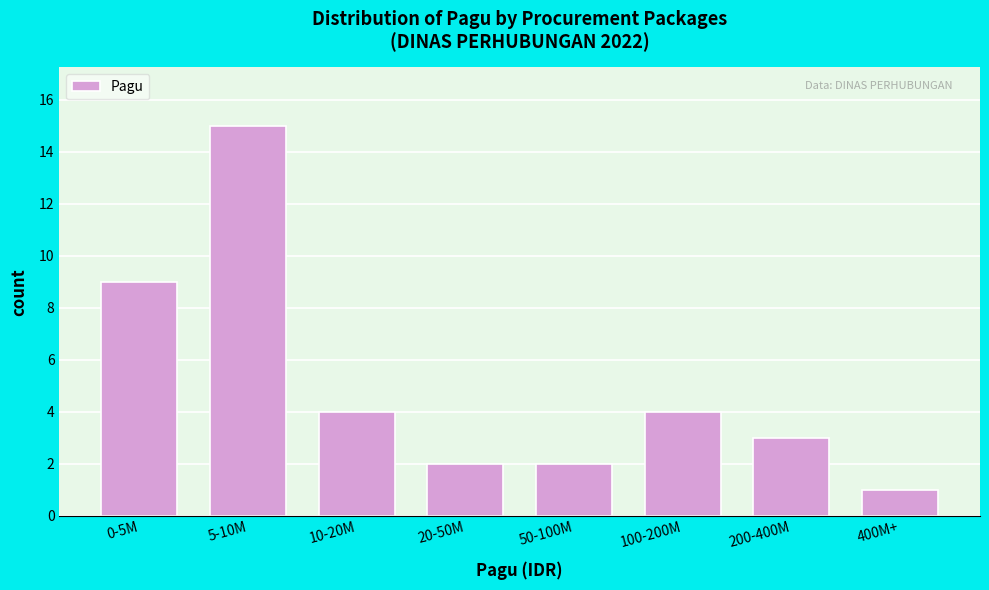

Reading right to left, list all the values displayed in this chart.

1	3	4	2	2	4	15	9